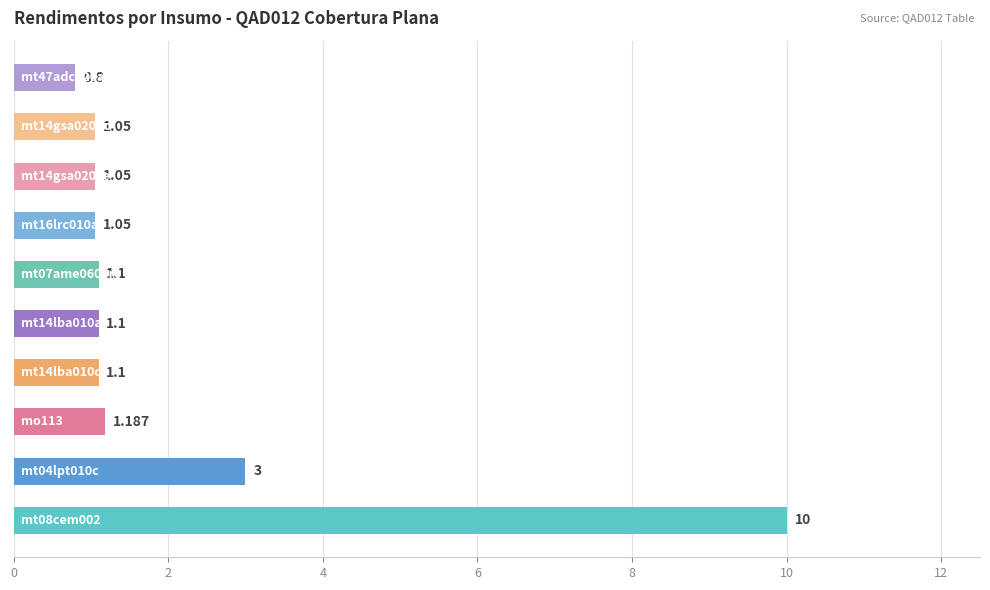

Count the number of data series in this chart.

1